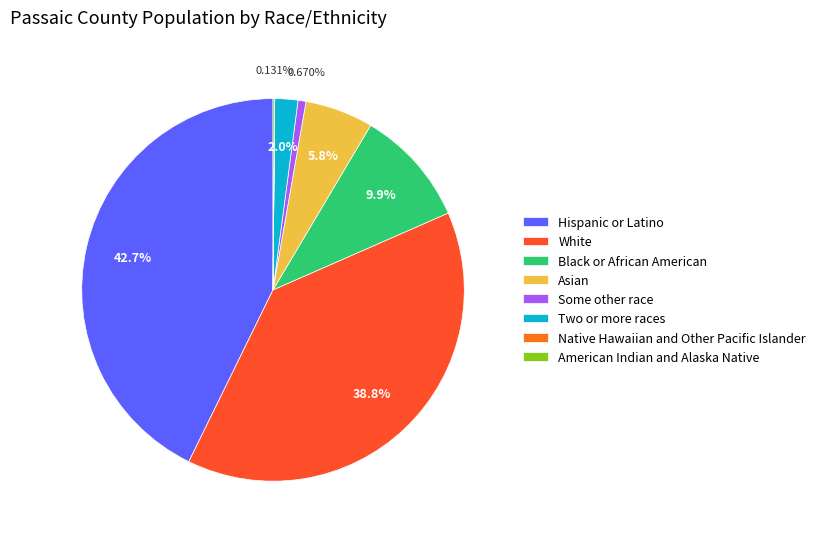

Does Hispanic or Latino represent more than half of the total?

No